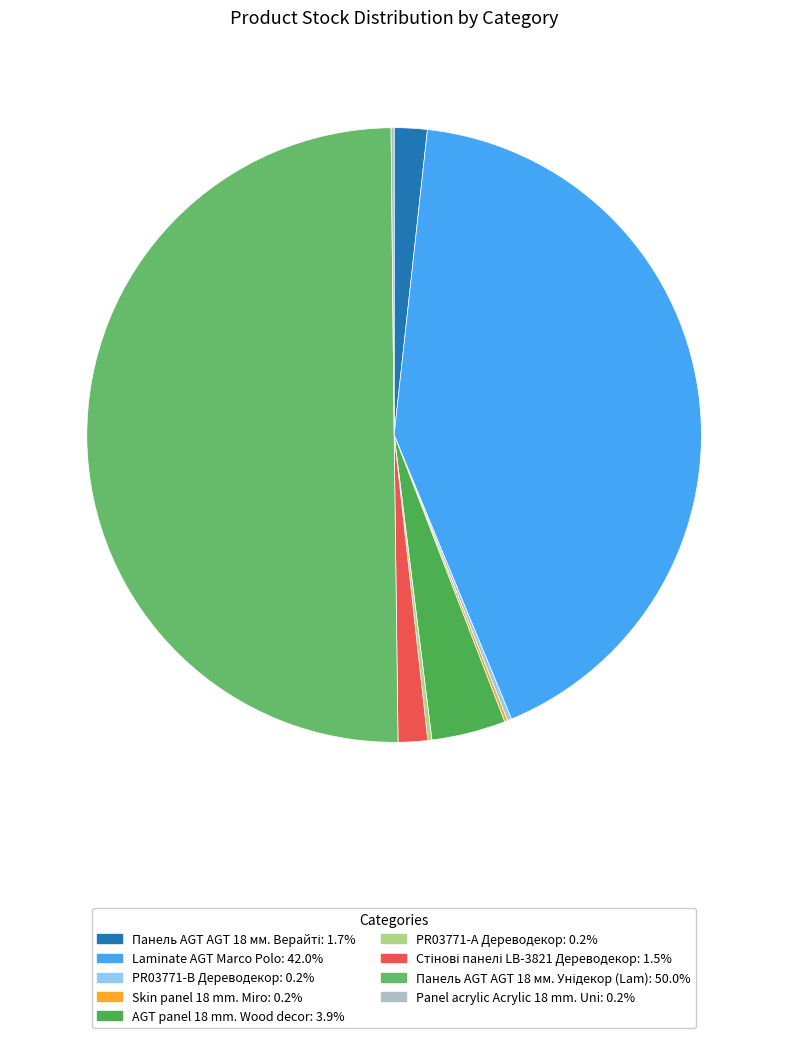

How many slices are in this pie chart?

9